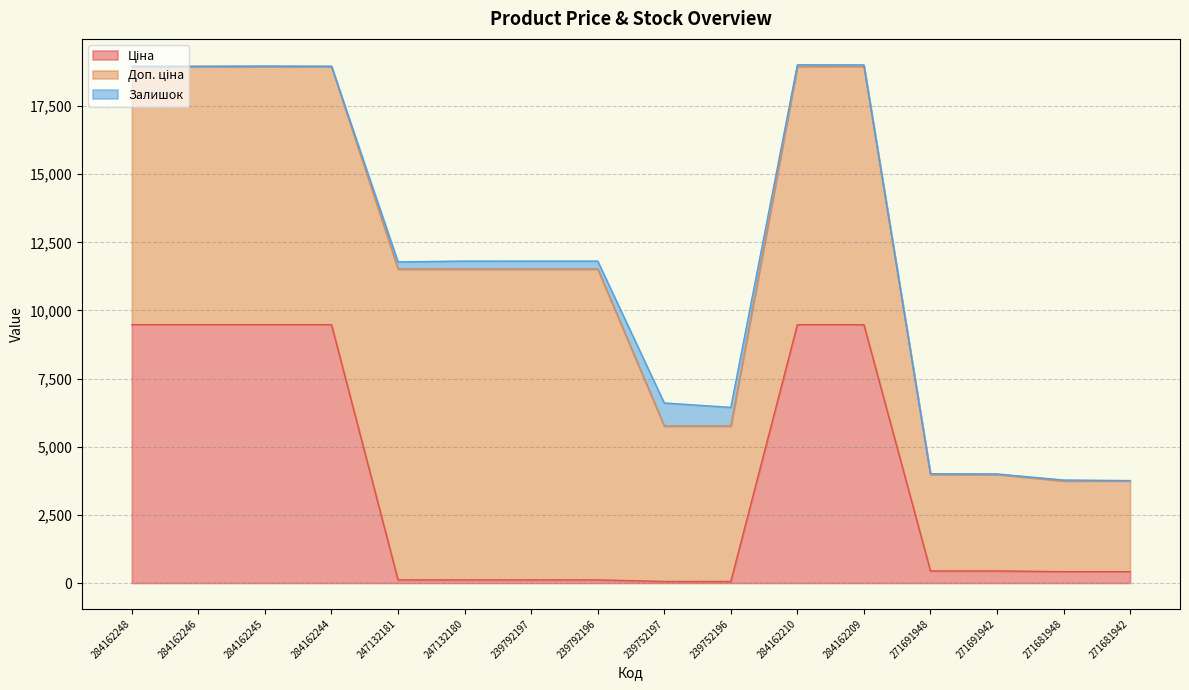

Reading left to right, list all the values displayed in this chart.

Ціна: 284162248=9480.1	284162246=9480.1	284162245=9480.1	284162244=9480.1	247132181=114.1	247132180=114.1	239792197=114.1	239792196=114.1	239752197=57.0	239752196=57.0	284162210=9480.1	284162209=9480.1	271691948=443.1	271691942=443.1	271681948=416.6	271681942=416.6
Доп. ціна: 284162248=9480.1	284162246=9480.1	284162245=9480.1	284162244=9480.1	247132181=11410.0	247132180=11410.0	239792197=11410.0	239792196=11410.0	239752197=5705.0	239752196=5705.0	284162210=9480.1	284162209=9480.1	271691948=3545.0	271691942=3545.0	271681948=3332.5	271681942=3332.5
Залишок: 284162248=0.0	284162246=0.0	284162245=8.0	284162244=0.0	247132181=260.0	247132180=290.0	239792197=289.0	239792196=290.0	239752197=845.0	239752196=683.0	284162210=56.0	284162209=53.0	271691948=22.0	271691942=13.0	271681948=30.0	271681942=10.0